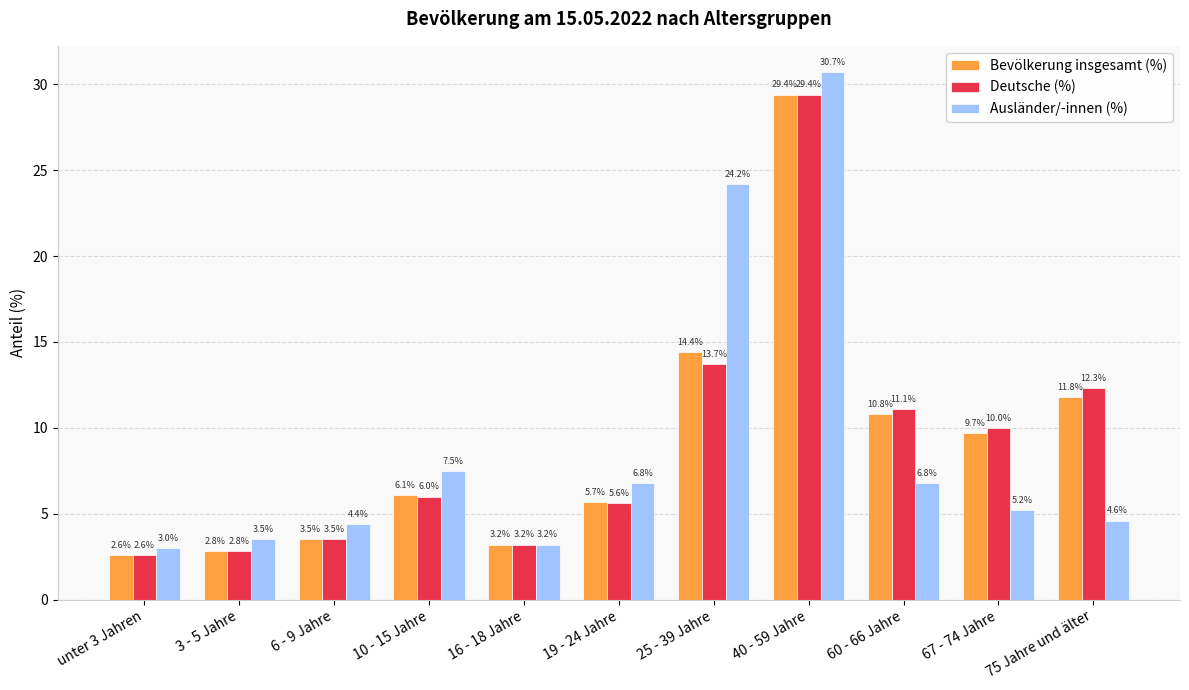

At which category is the sum across all series the highest?

40 - 59 Jahre